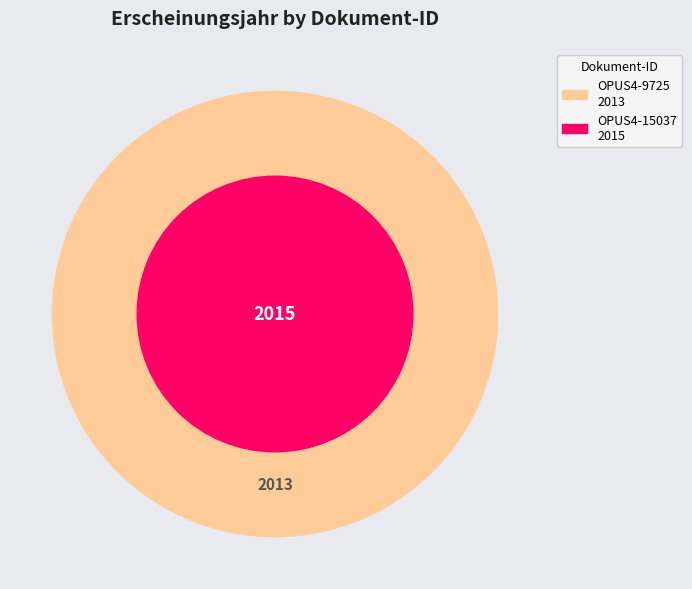

Count the number of slices in the pie.

2